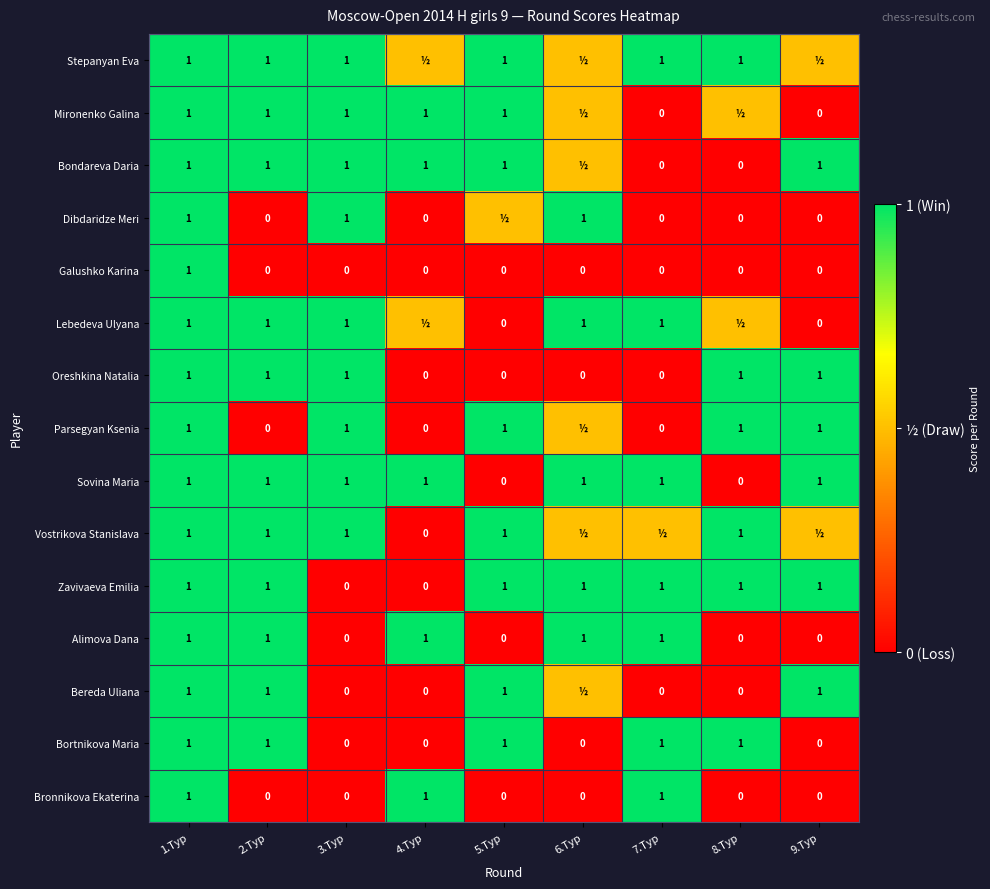

What is the difference between the maximum and second lowest values in the Galushko Karina series?

1.0